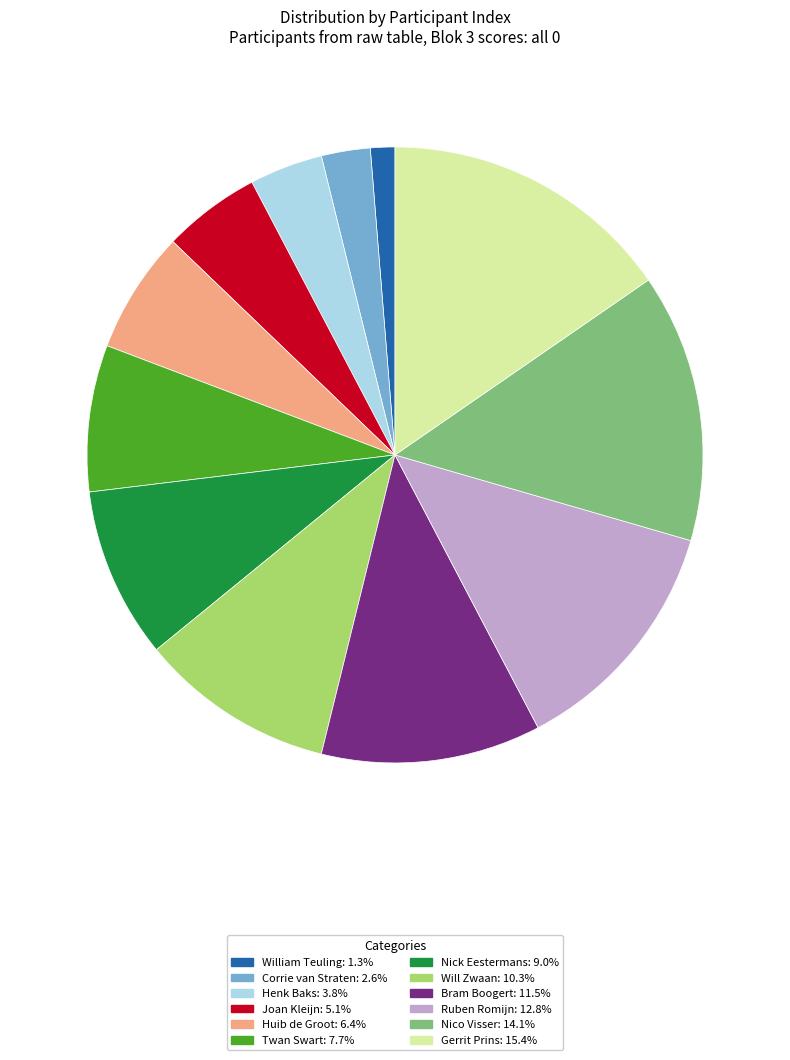

Rank the categories by value from highest to lowest.

Gerrit Prins, Nico Visser, Ruben Romijn, Bram Boogert, Will Zwaan, Nick Eestermans, Twan Swart, Huib de Groot, Joan Kleijn, Henk Baks, Corrie van Straten, William Teuling